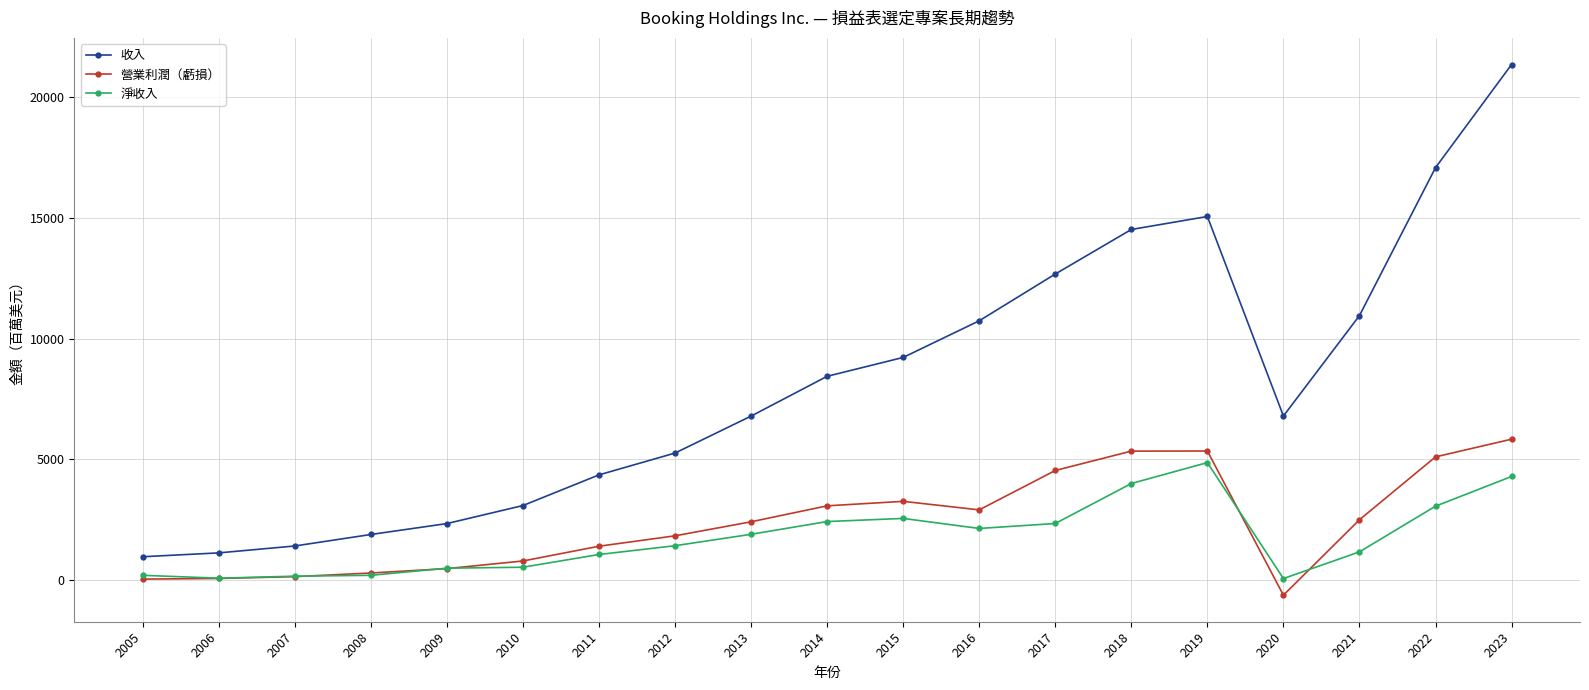

What is the value of the 淨收入 point at the 1st from the left?

193